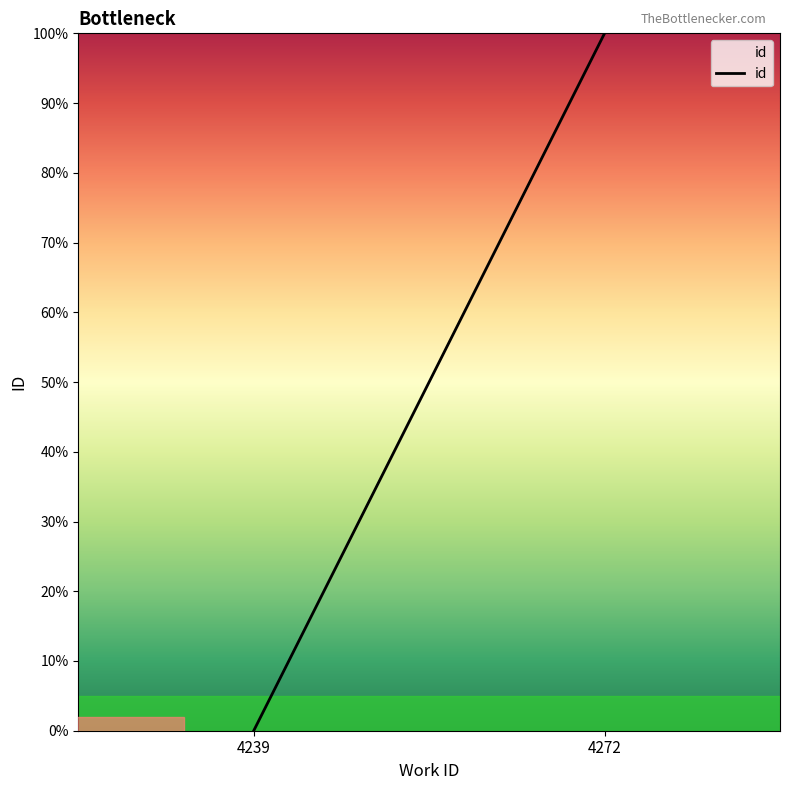

Rank the categories by value from highest to lowest.

4272, 4239